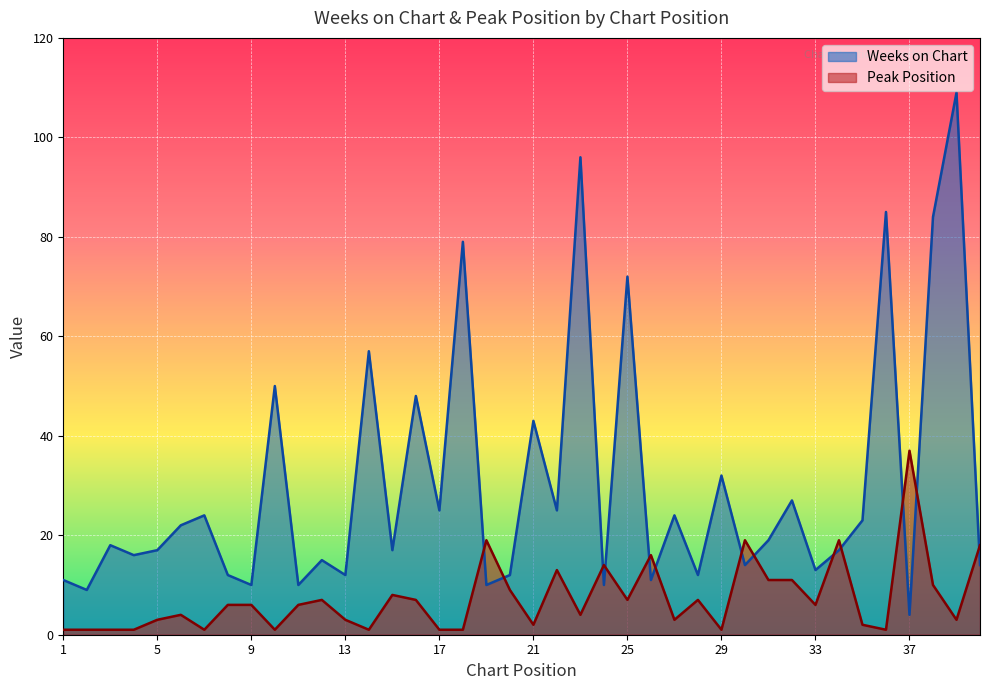

The value of Peak Position at 36 is 1. True or false?

True